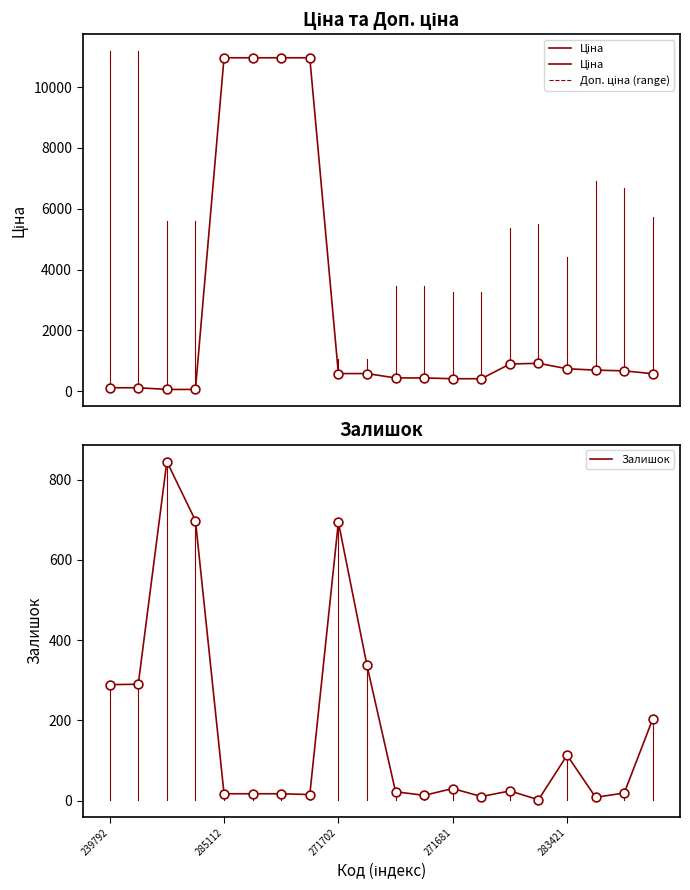

The Залишок series shows 50 at 283421. True or false?

False